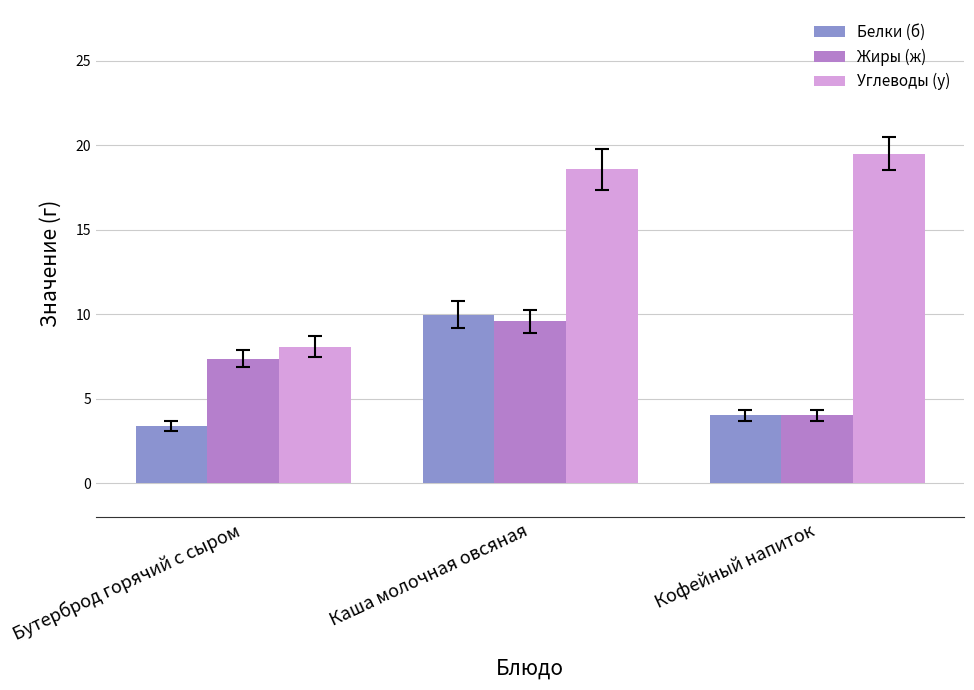

What is the minimum value shown in the chart?

3.4